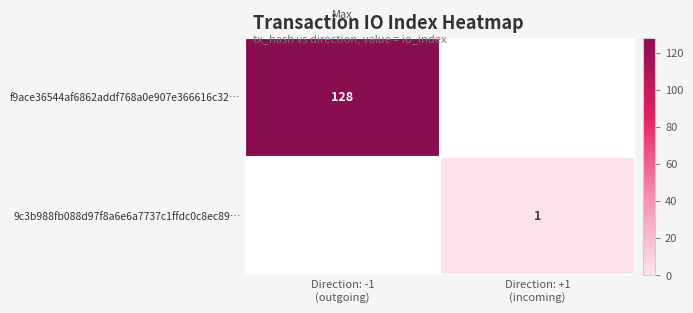

Read the f9ace36544af6862addf768a0e907e366616c32… value at Direction: -1 (outgoing), to the nearest 50.

150